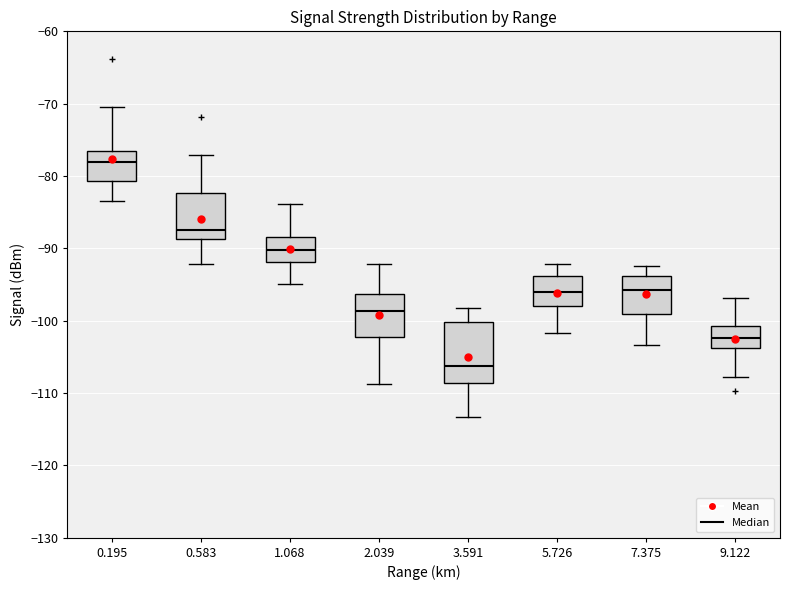

Reading left to right, read every box against the y-axis: the position of its median line, the range the box covers, and the ends of its whiskers. The values are not printed on the chart, so give them approximately, as read against the axis.

0.195: median -78, box -81 to -77, whiskers -83 to -70
0.583: median -87, box -89 to -82, whiskers -92 to -77
1.068: median -90, box -92 to -88, whiskers -95 to -84
2.039: median -99, box -102 to -96, whiskers -109 to -92
3.591: median -106, box -109 to -100, whiskers -113 to -98
5.726: median -96, box -98 to -94, whiskers -102 to -92
7.375: median -96, box -99 to -94, whiskers -103 to -92
9.122: median -102, box -104 to -101, whiskers -108 to -97